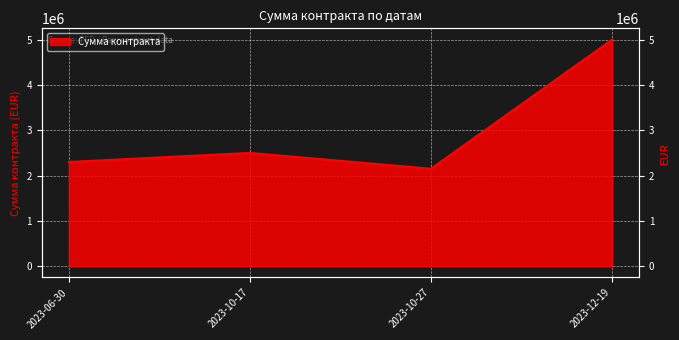

True or false: the data shows 1438079 at 2023-10-27.

False